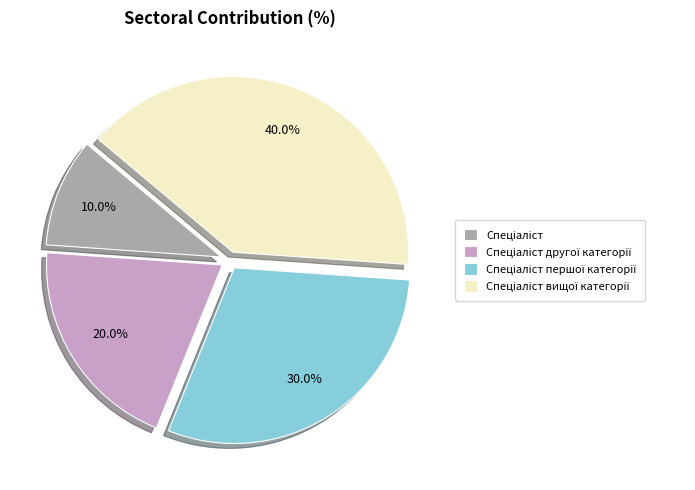

Is there any slice that represents more than half of the pie?

No